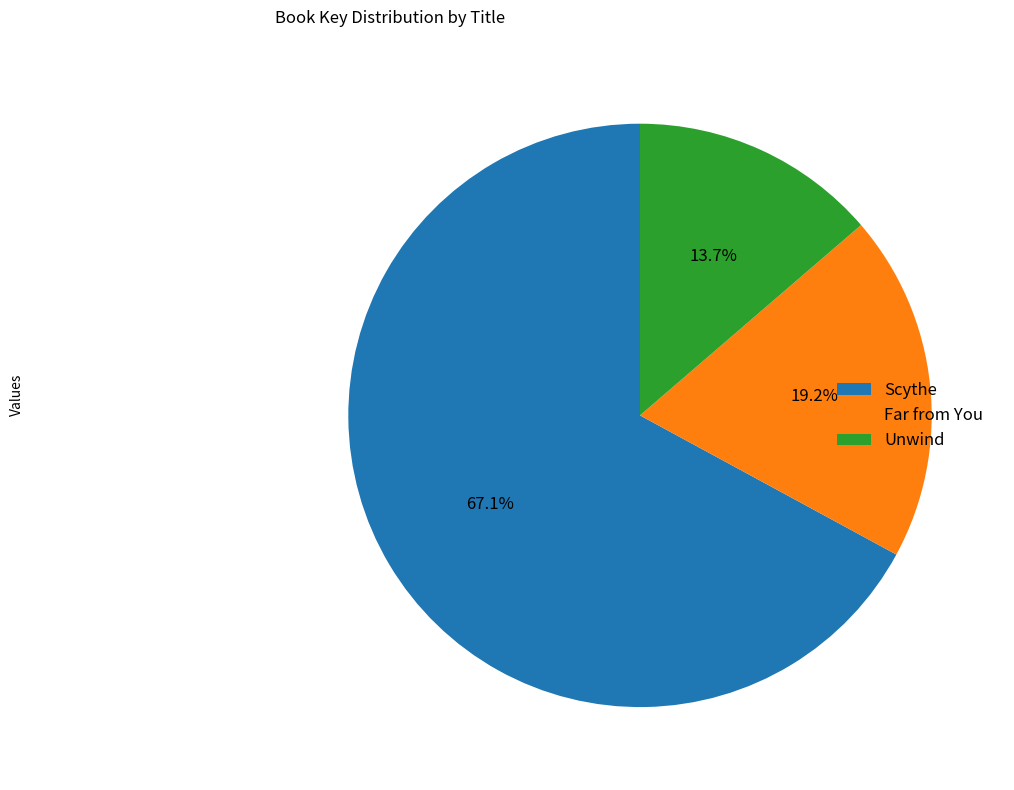

Which slice is the smallest?

Unwind